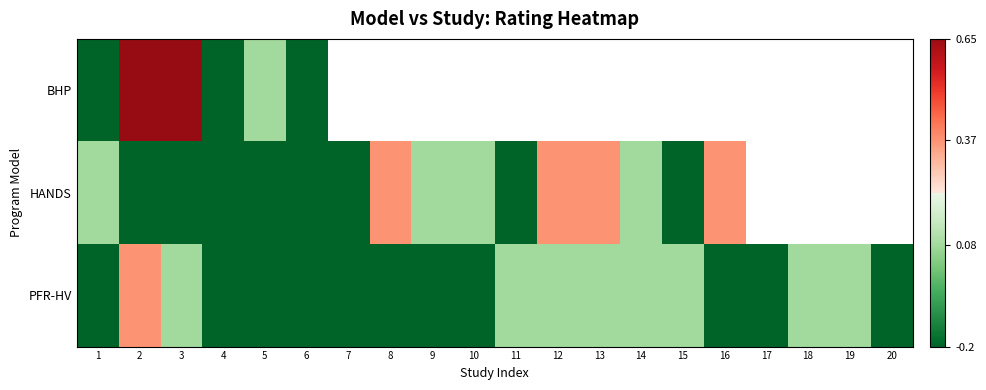

Read the HANDS value at 1.

0.1